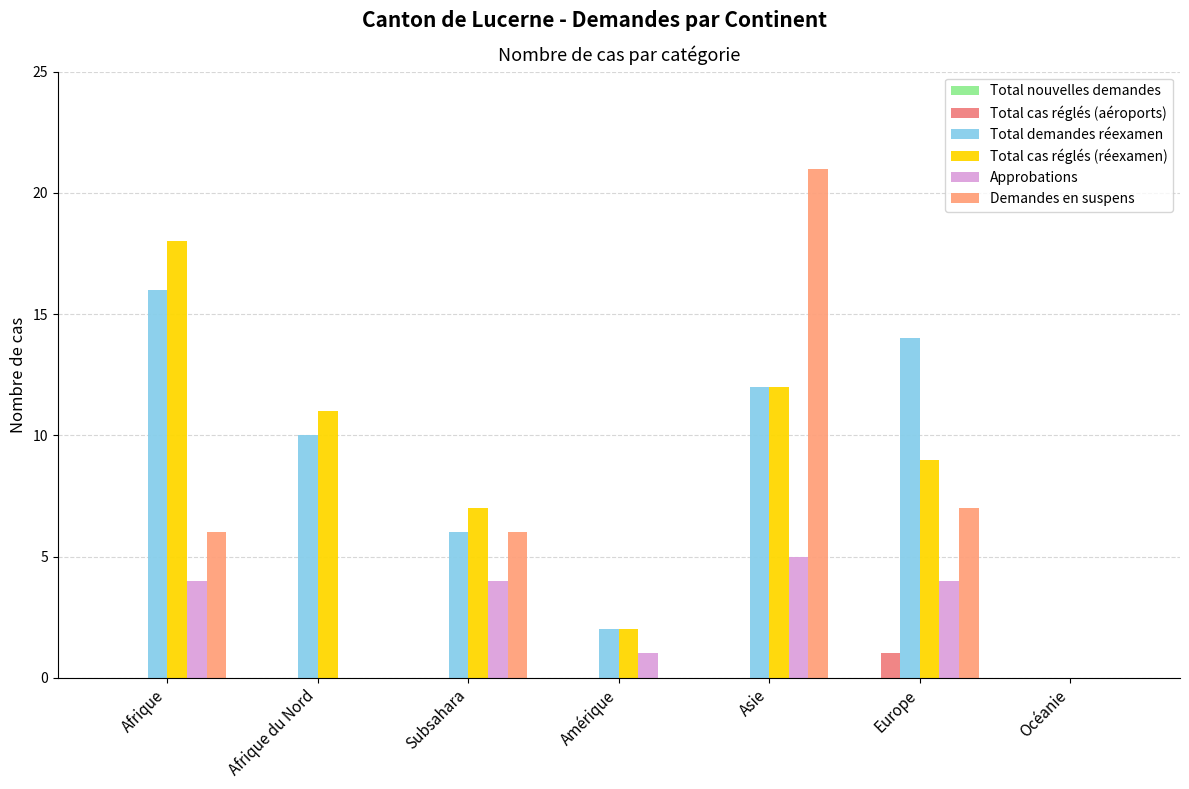

How many positive values does the Total cas réglés (réexamen) series have?

6